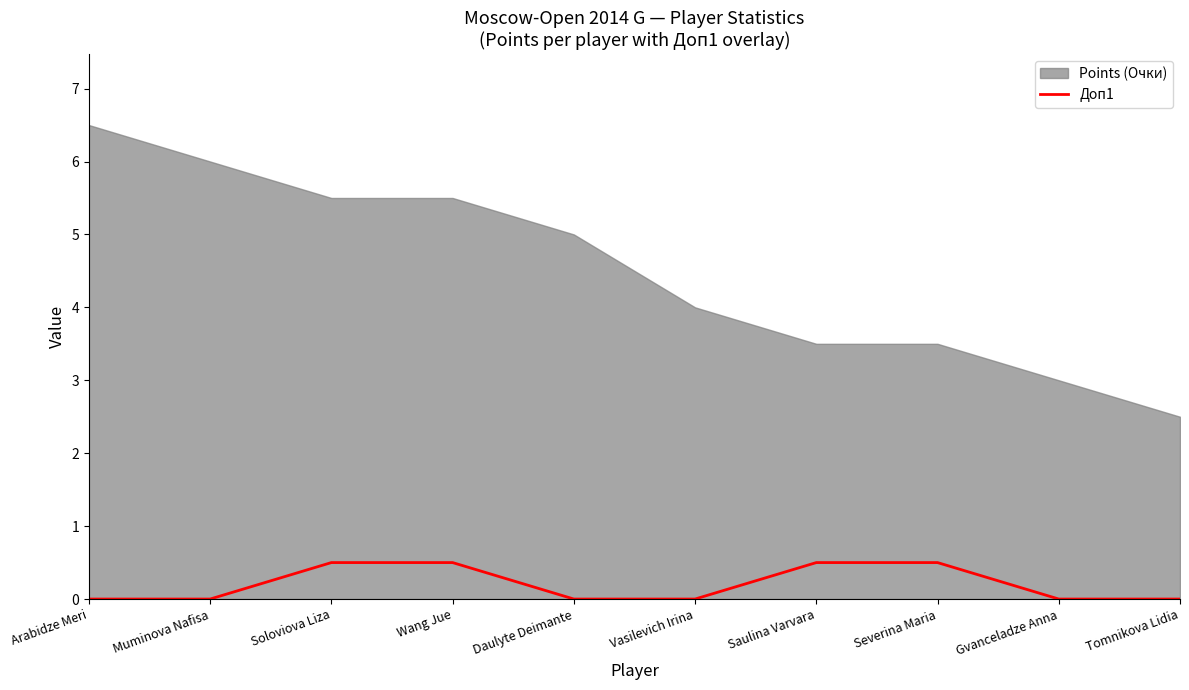

What position from the left is Gvanceladze Anna?

9